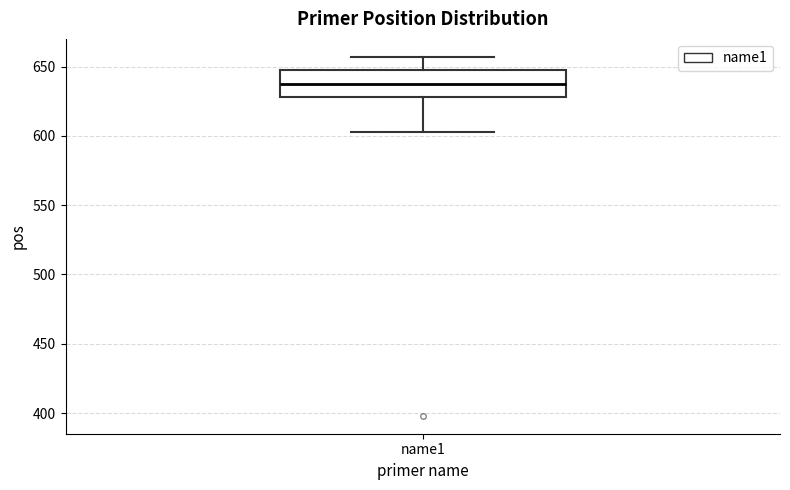

Where is the lower edge of the box for name1 on the y-axis? The values are not printed on the chart, so give them approximately, as read against the axis.

630